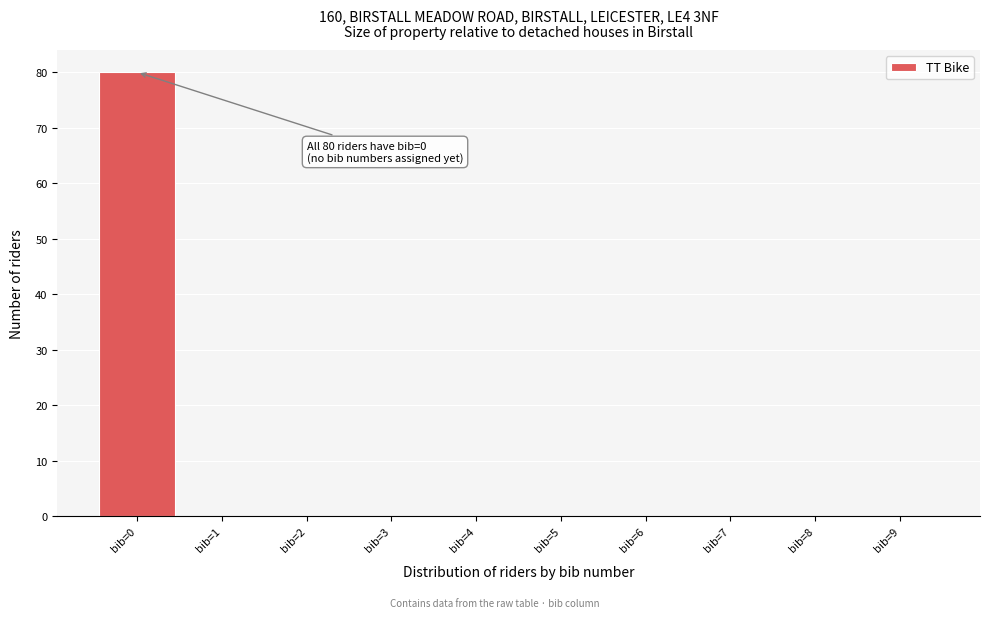

Which range on the x-axis has the tallest bar?

-0.5 to 0.5